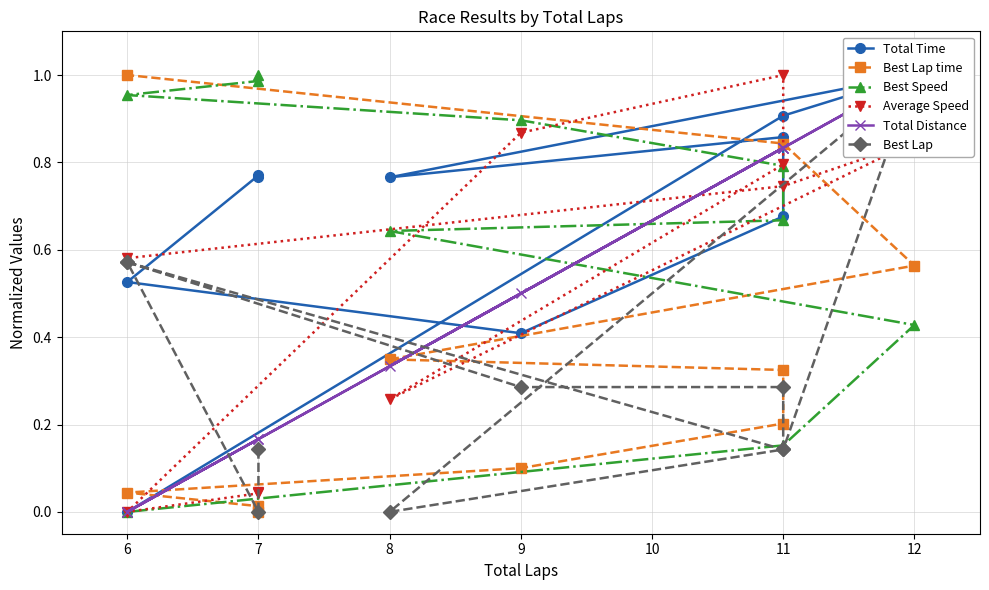

Which series changed the most between 7 and 12?

Best Lap